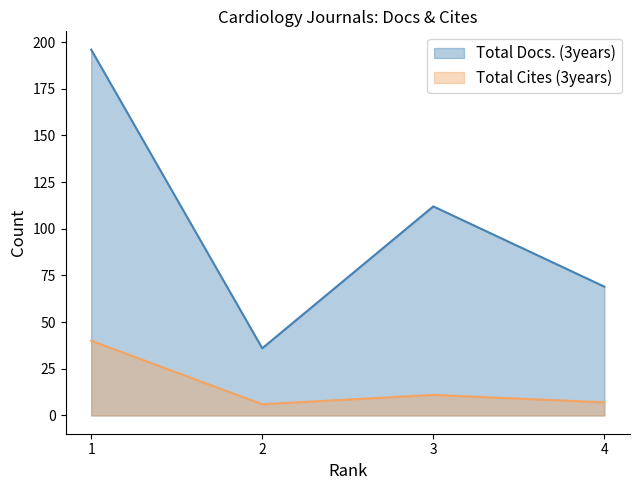

Reading right to left, transcribe all the data shown in this chart.

Total Docs. (3years): 69	112	36	196
Total Cites (3years): 7	11	6	40